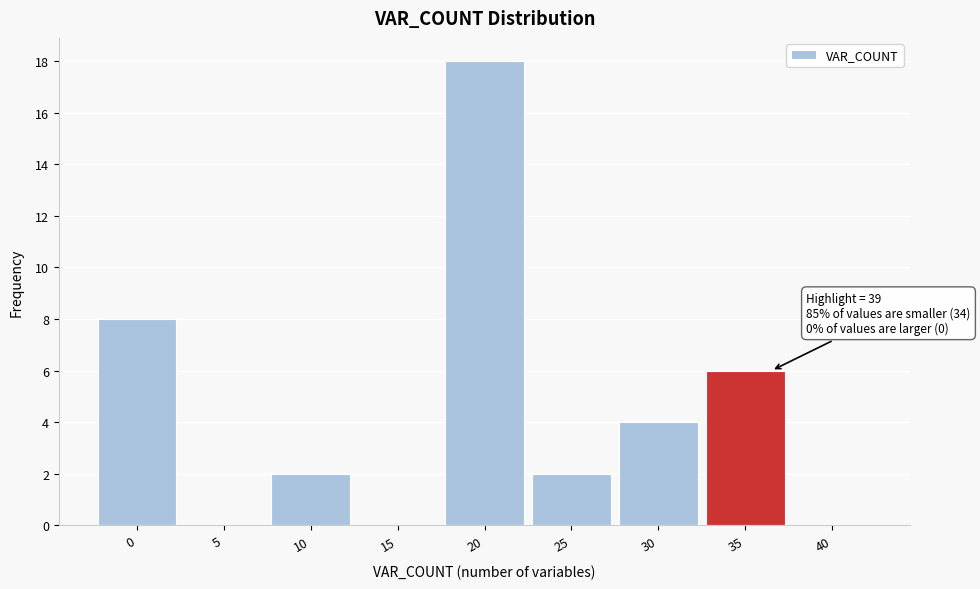

Reading left to right, transcribe all the data shown in this chart.

0=8	5=0	10=2	15=0	20=18	25=2	30=4	35=6	40=0